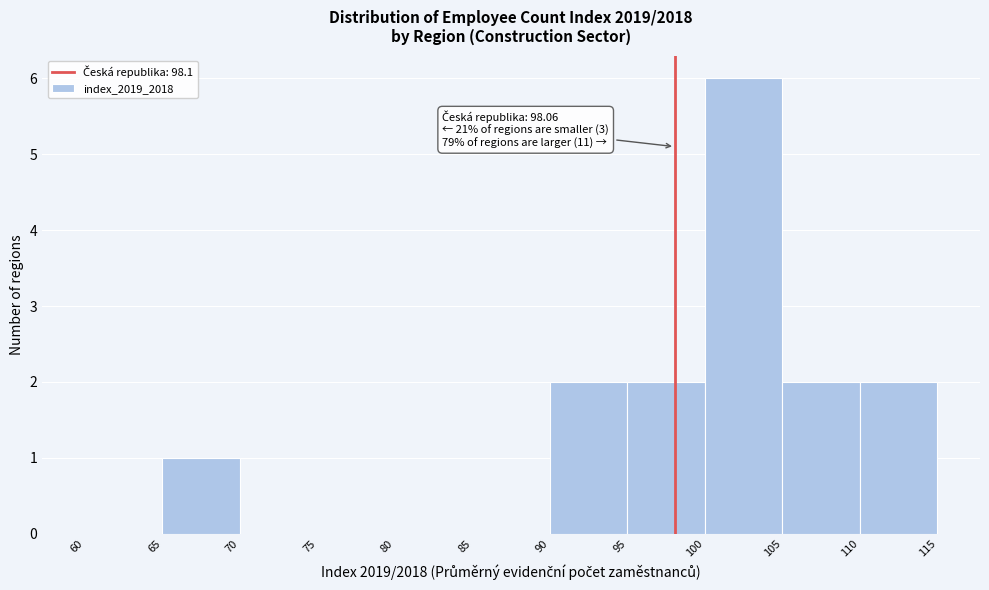

Which range on the x-axis has the tallest bar?

100 to 105